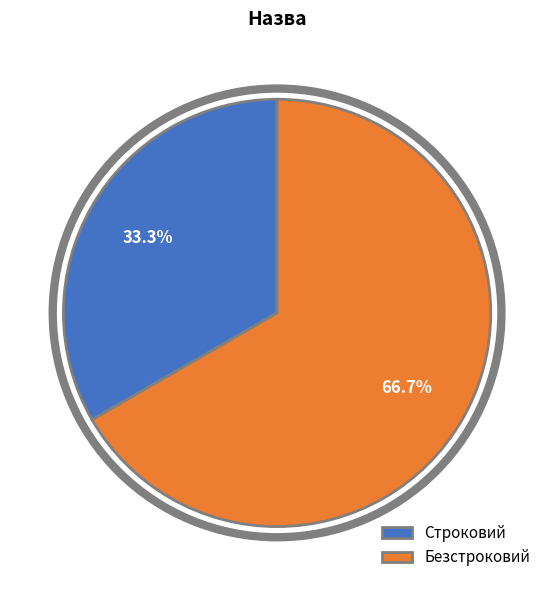

What is the smallest slice in the pie chart?

Строковий